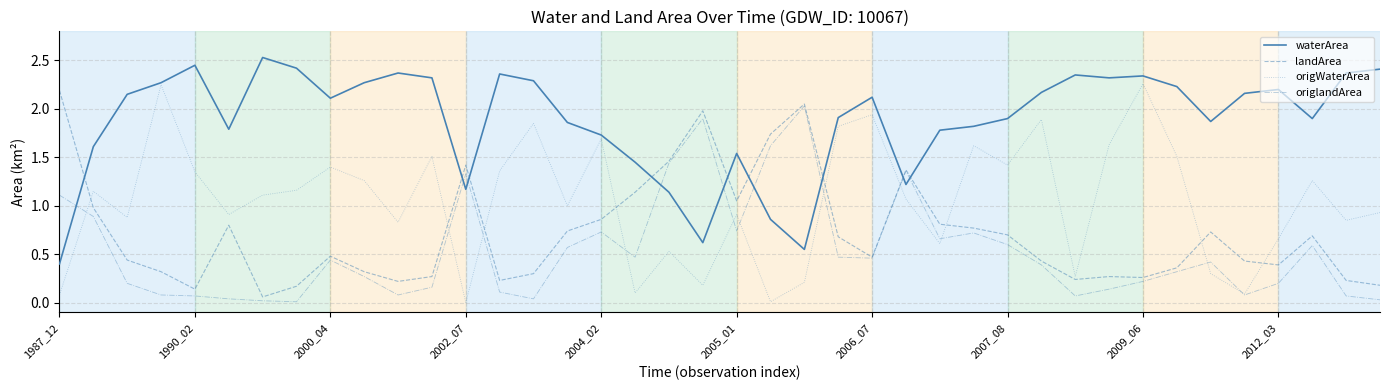

True or false: waterArea has more than 1 interior local peaks.

True